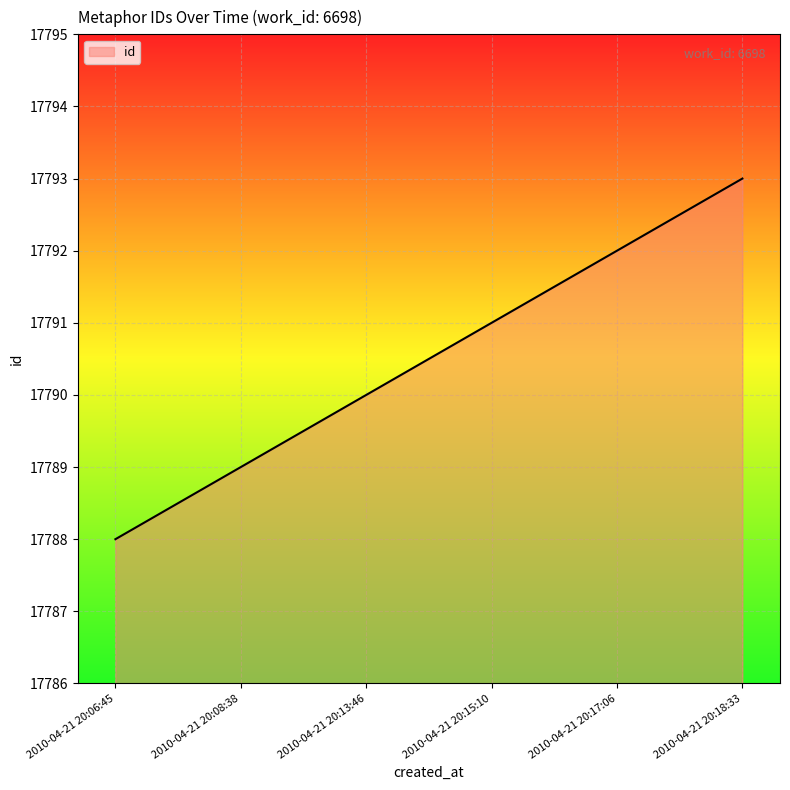

Rank the categories by value from lowest to highest.

2010-04-21 20:06:45, 2010-04-21 20:08:38, 2010-04-21 20:13:46, 2010-04-21 20:15:10, 2010-04-21 20:17:06, 2010-04-21 20:18:33